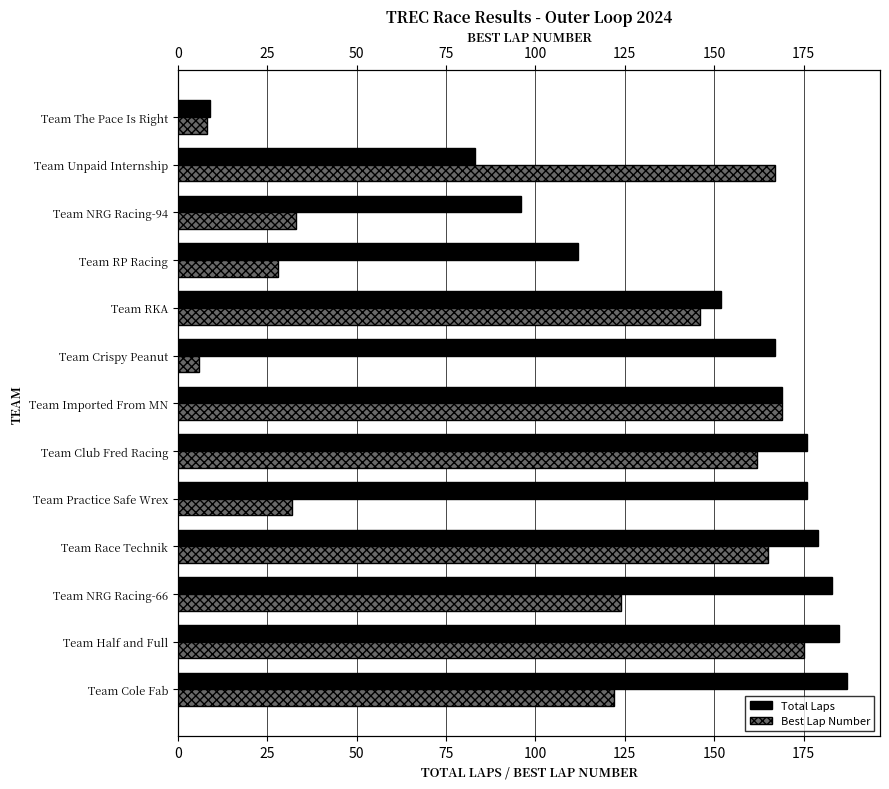

Which series changed the most between Team Cole Fab and Team Club Fred Racing?

Best Lap Number